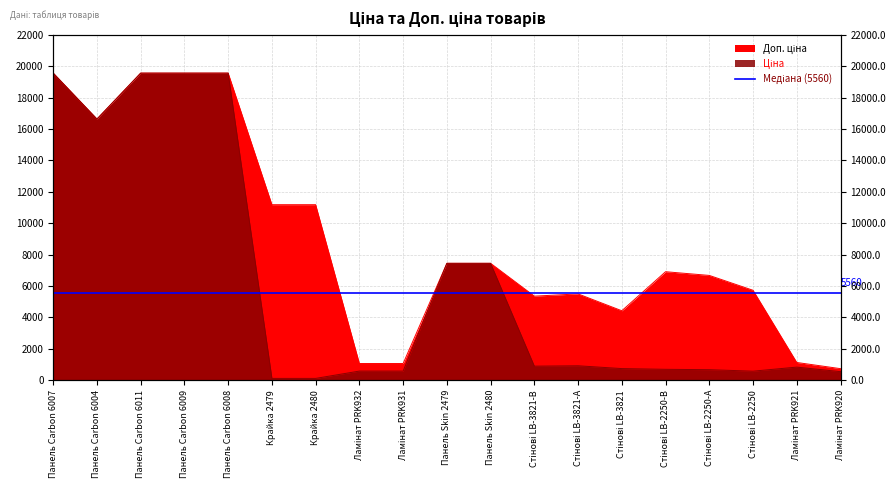

The Доп. ціна series shows 1060.0 at Ламінат PRK932. True or false?

True